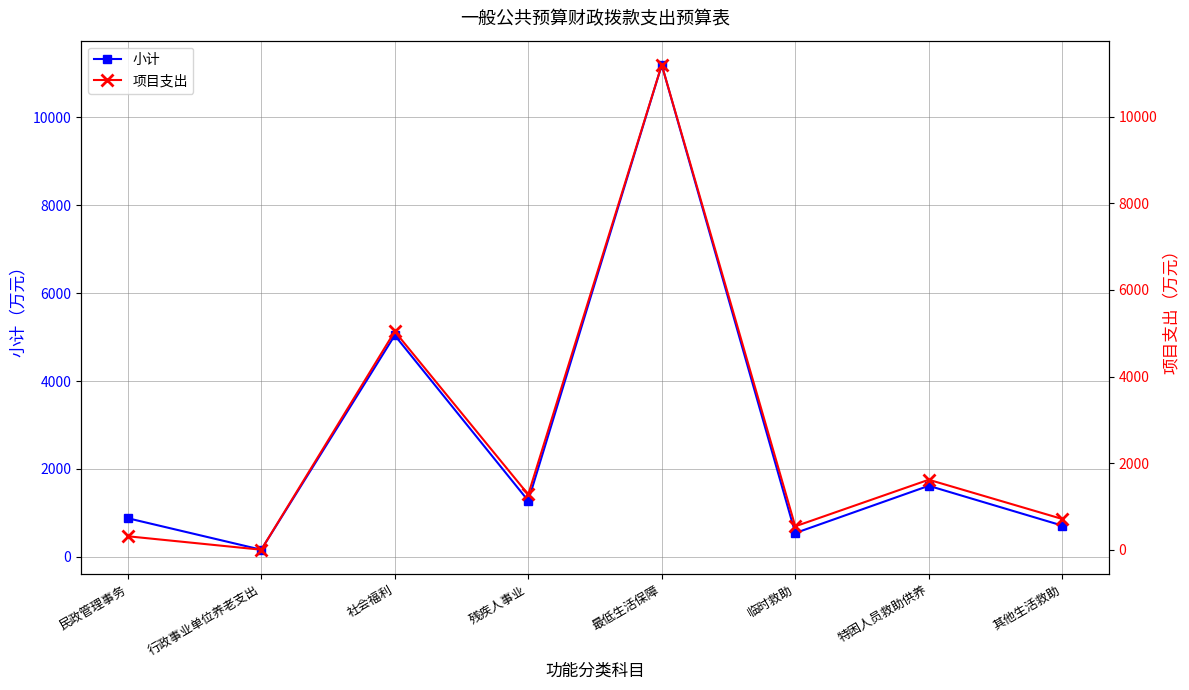

What is the average value of the 小计 series?

2677.4